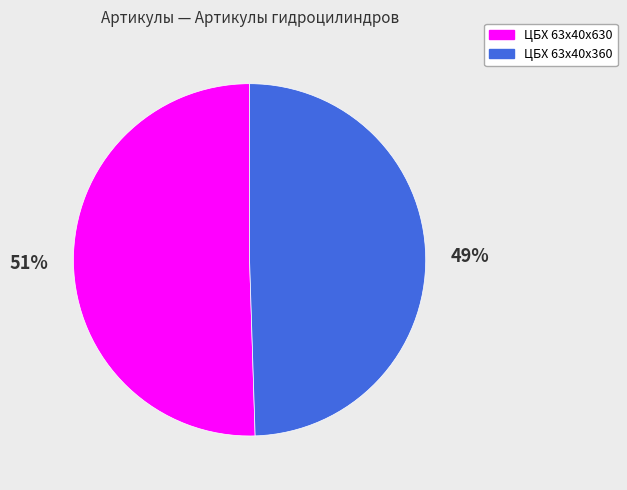

Is there any slice that represents more than half of the pie?

Yes